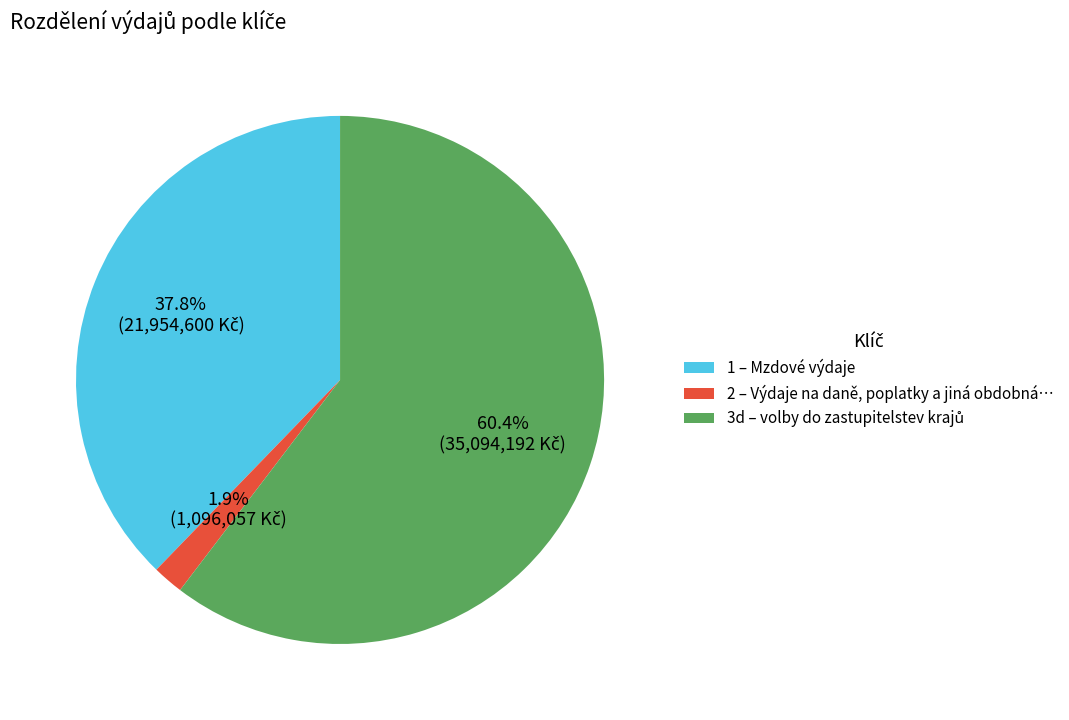

What percentage is NOT represented by 1 – Mzdové výdaje?

62.2%